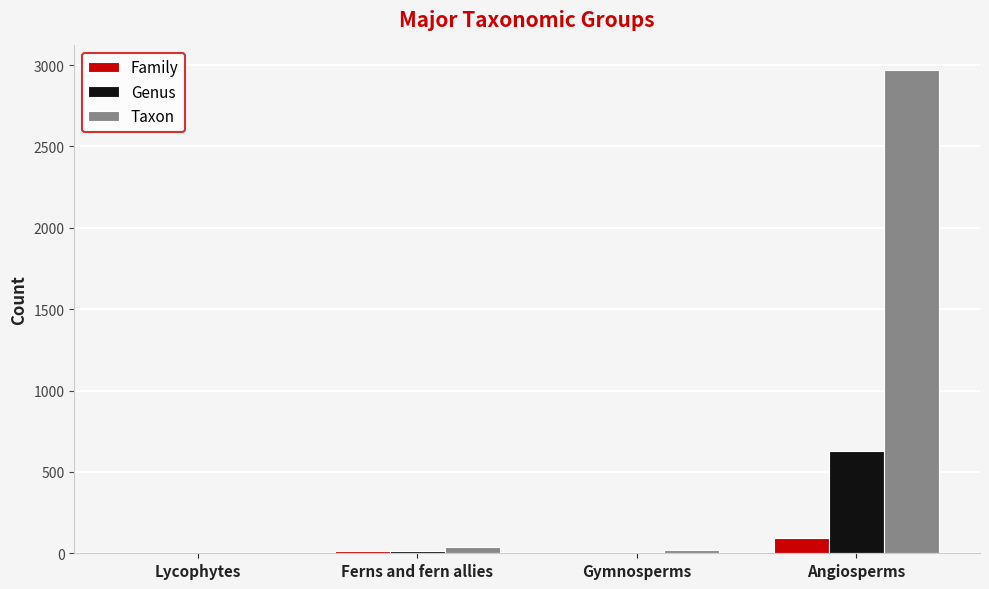

Which category has the highest value across all series?

Angiosperms